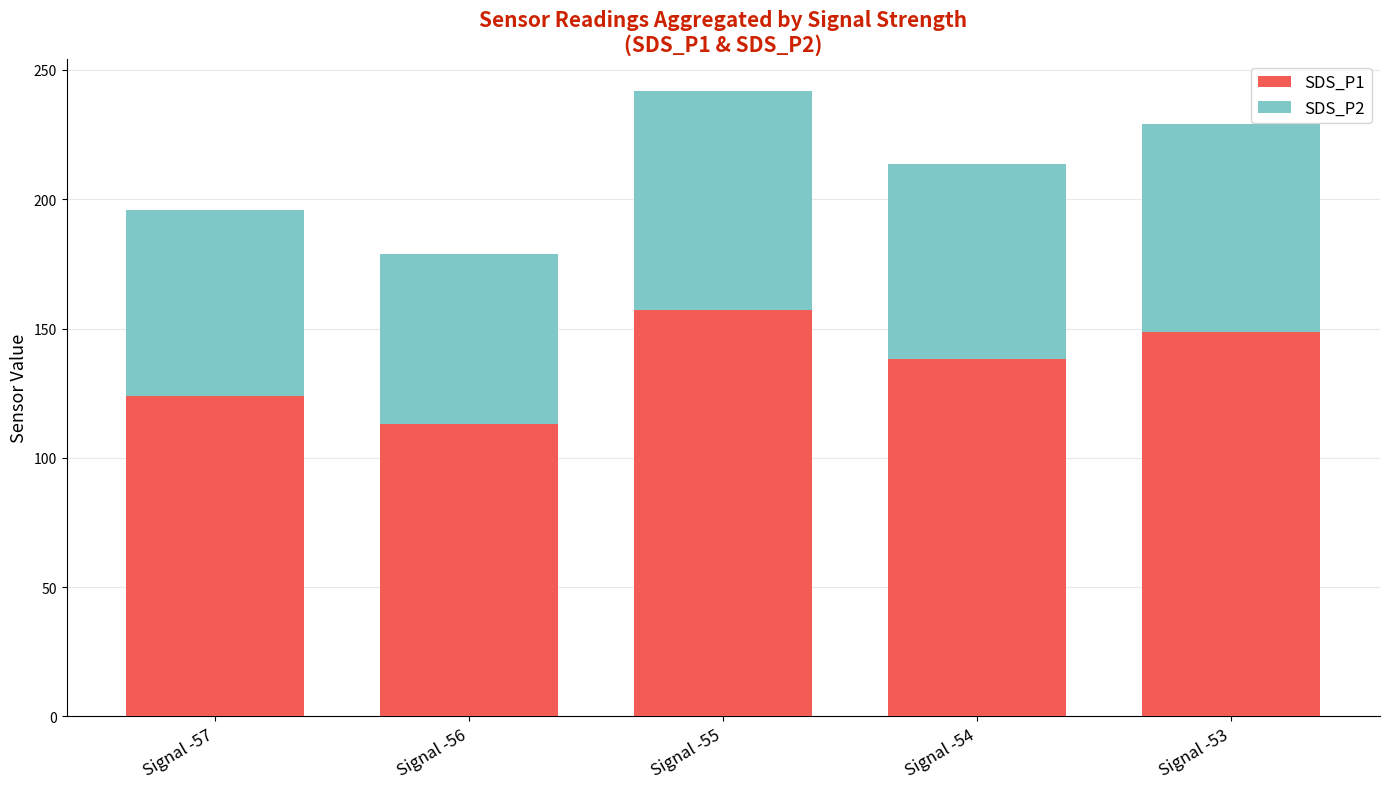

What is the smallest value displayed?

65.7